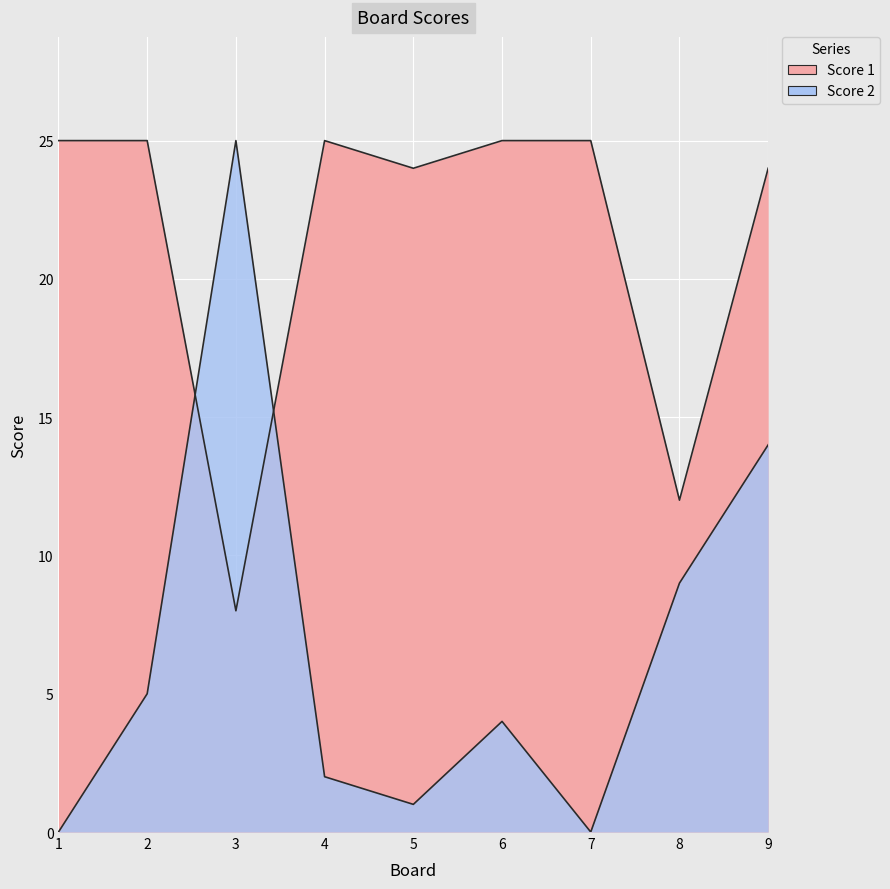

At how many categories does at least one series exceed 1?

9